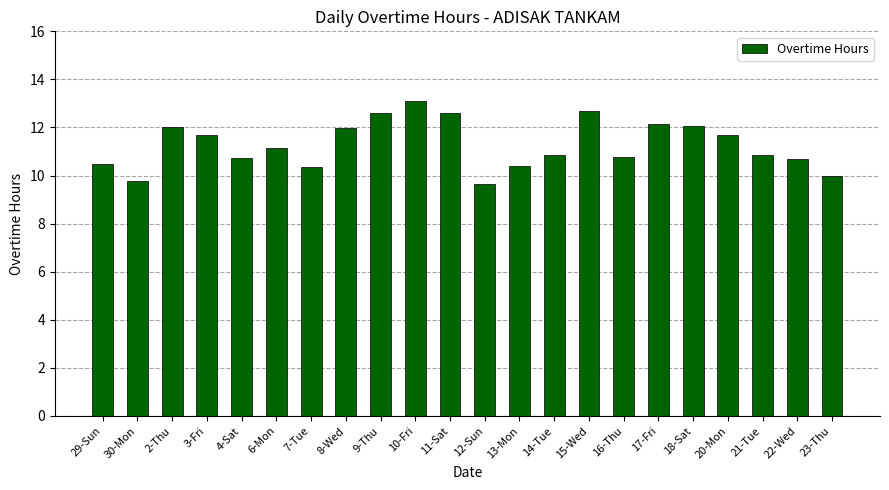

What is the ratio of the value at 22-Wed to the value at 20-Mon?

0.9